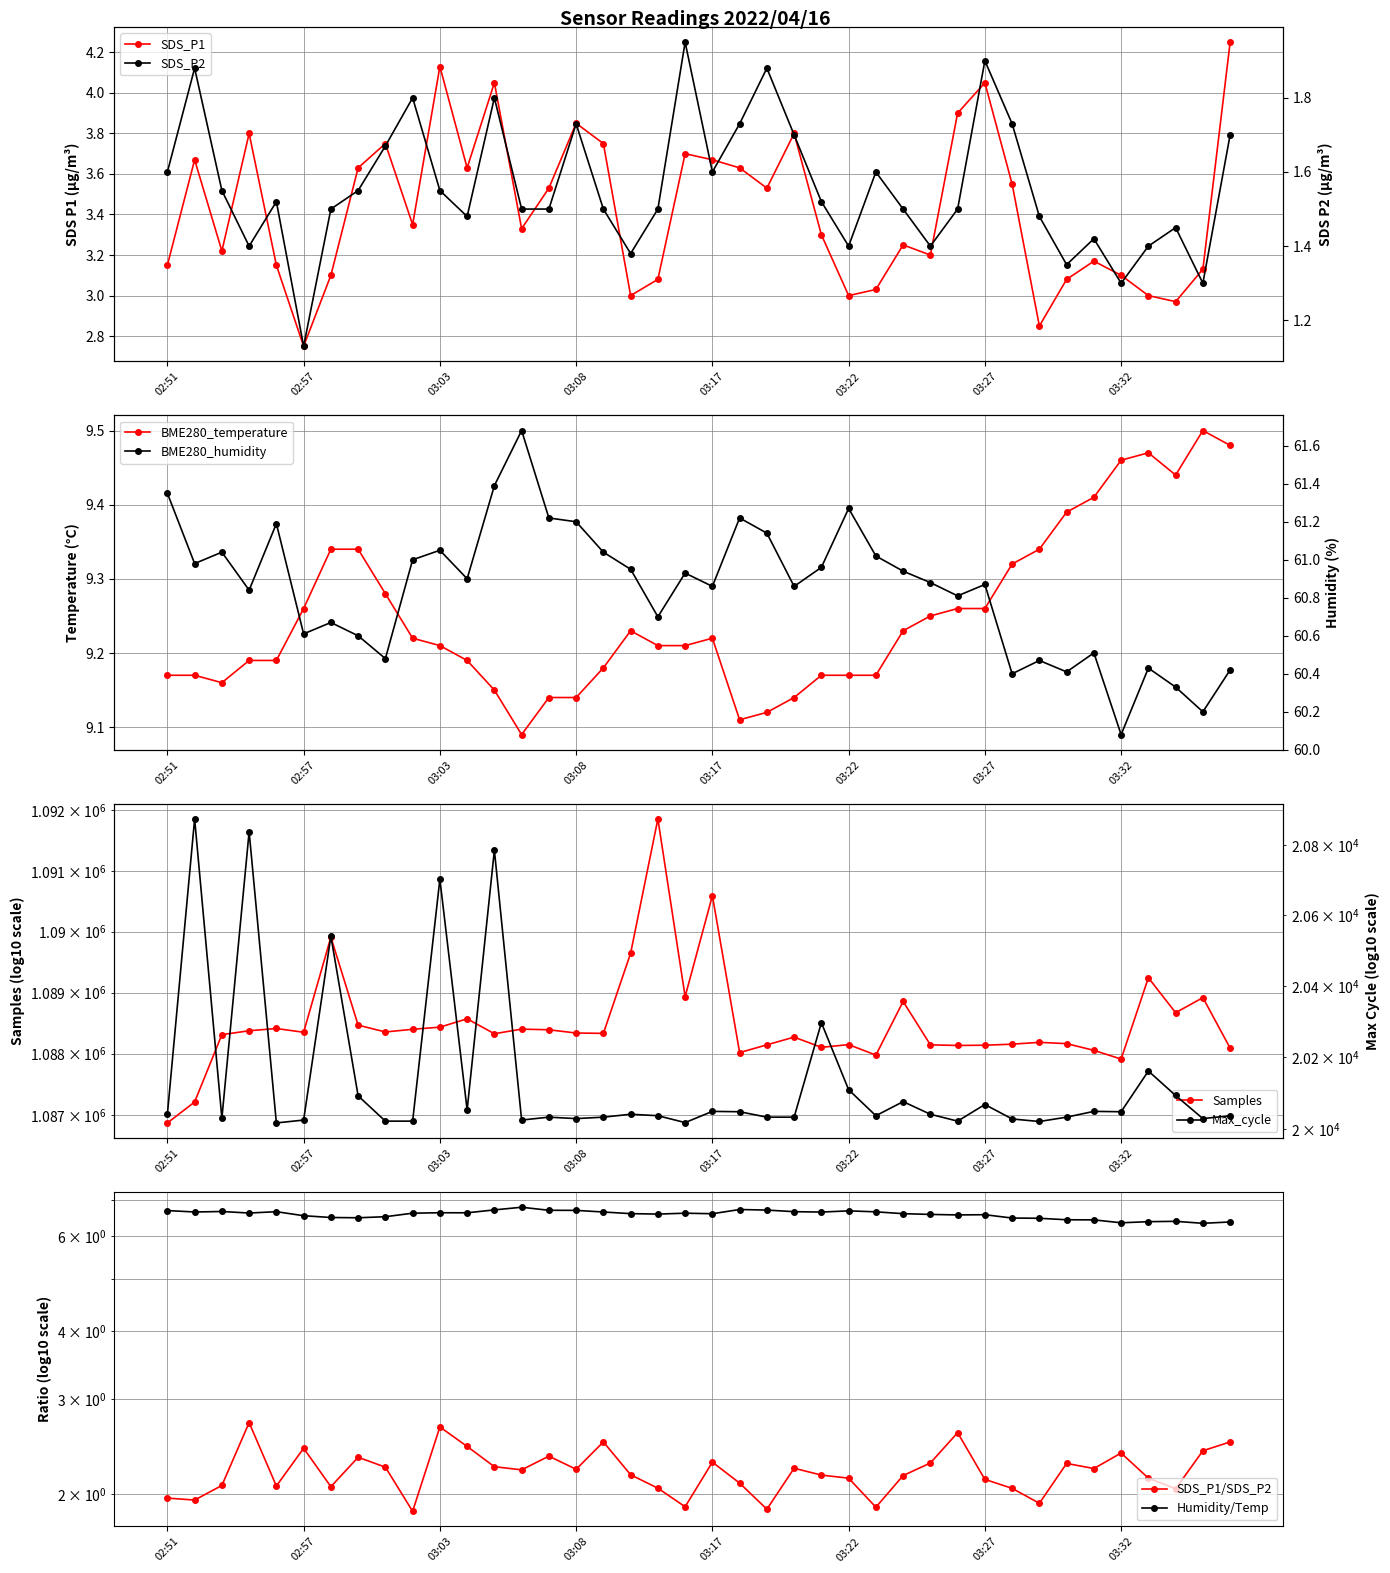

At which category does Samples reach its first local peak?

02:56